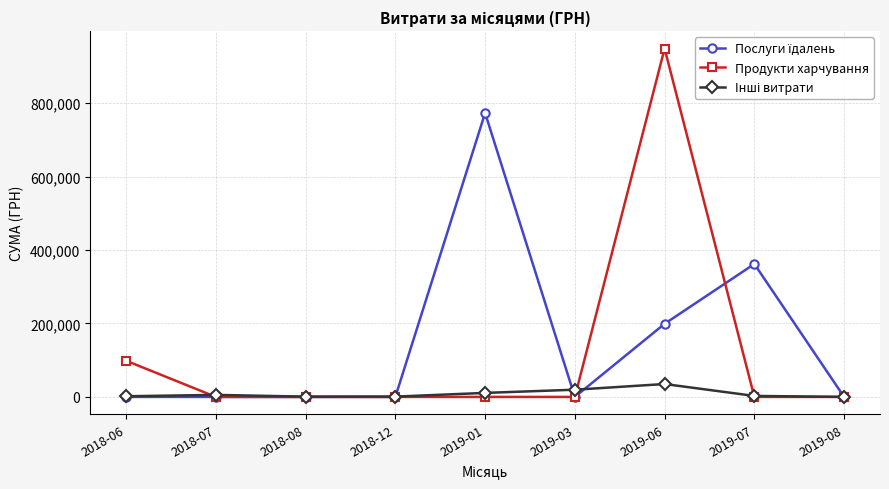

Is this an area chart (filled region under the line)?

No